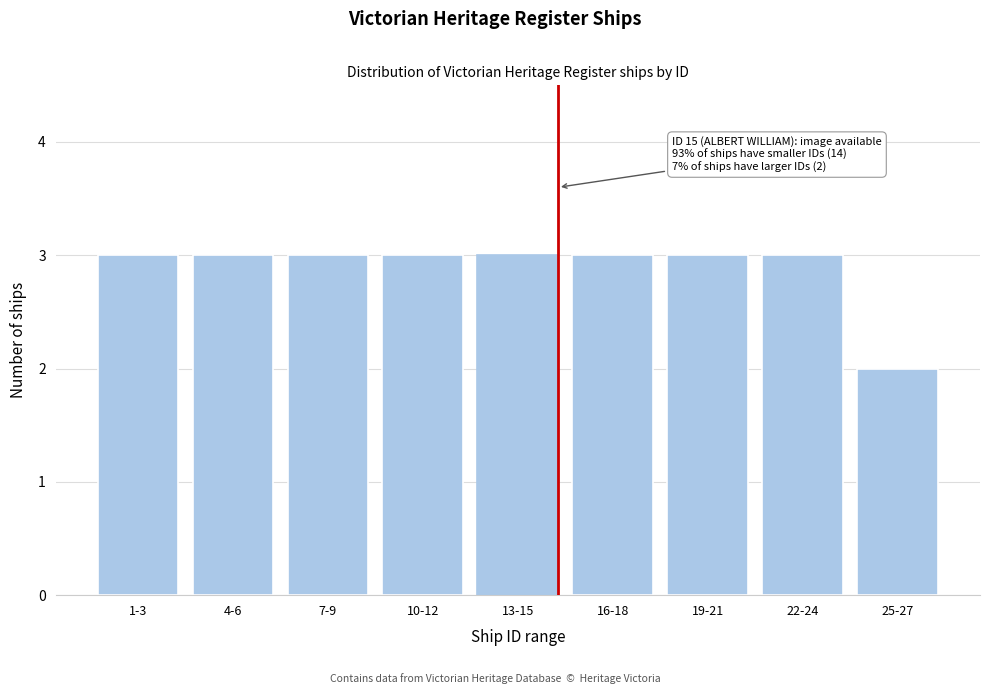

Reading left to right, transcribe all the data shown in this chart.

3	3	3	3	3	3	3	3	2